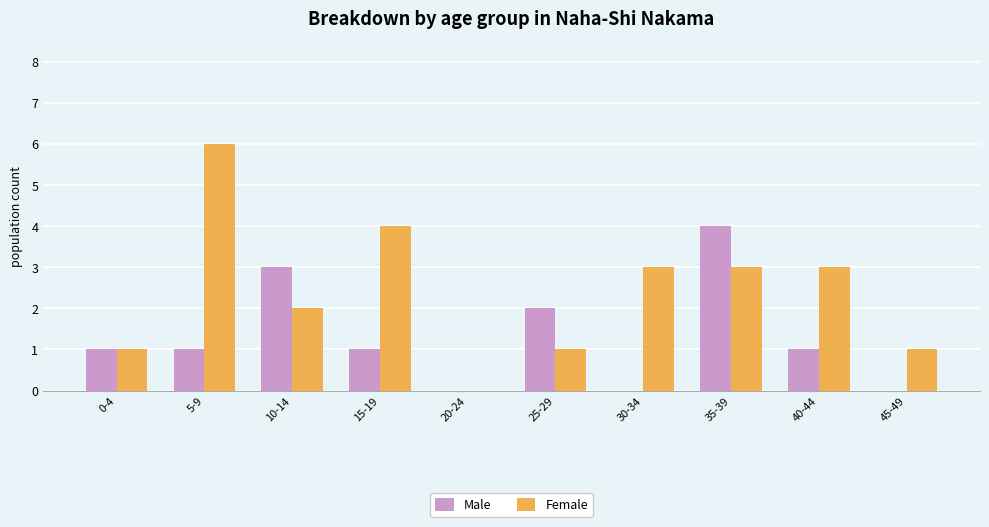

What are all the series names shown in the legend?

Male, Female